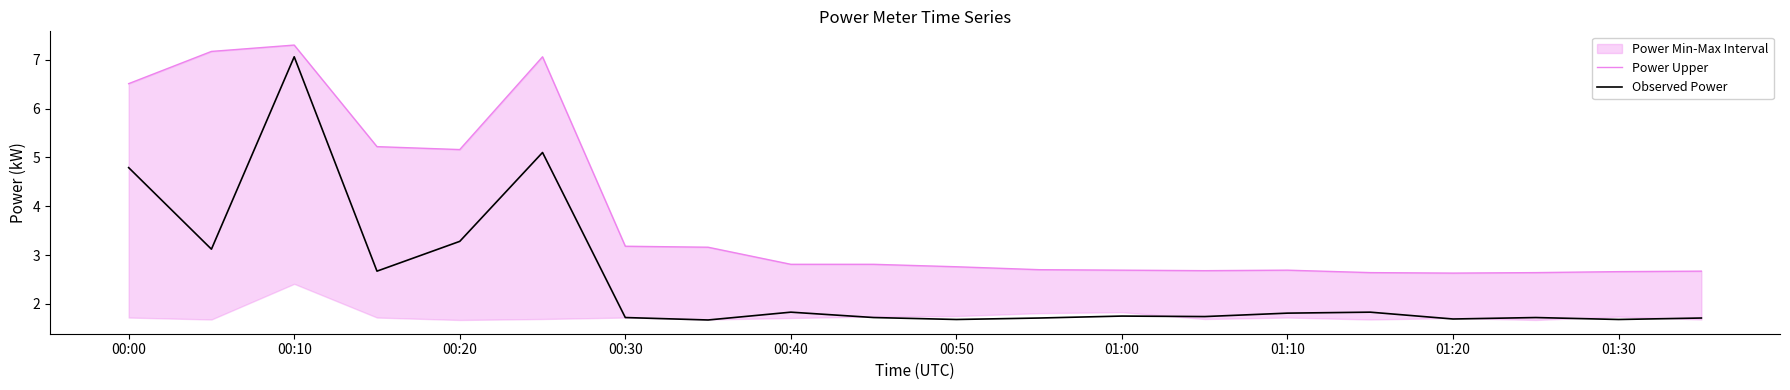

List the series in order of their overall mean, lowest first.

Observed Power, Power Upper